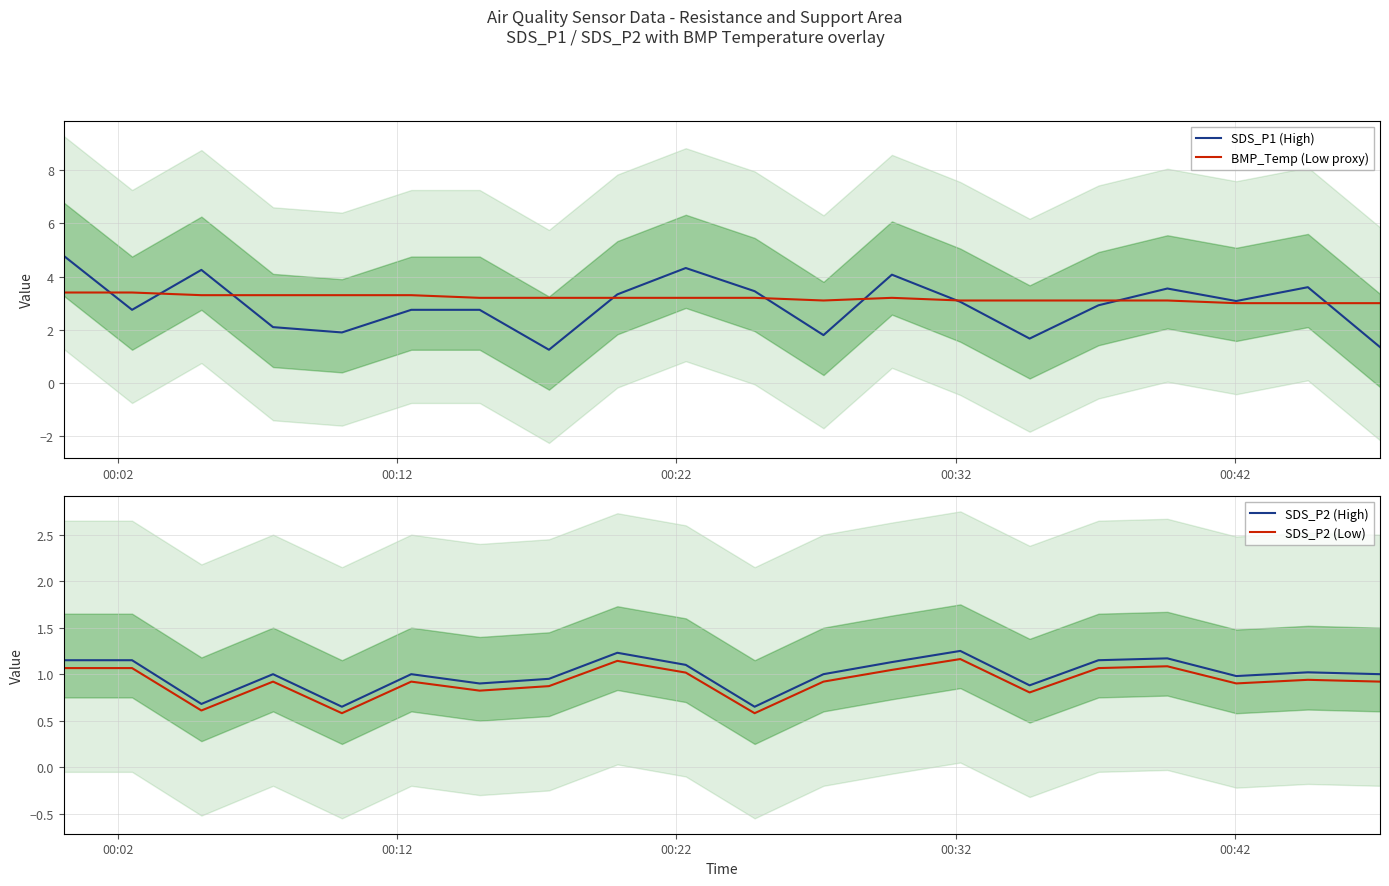

Which series ends up on top after the final intersection of BMP_Temp (Low proxy) and SDS_P1 (High)?

BMP_Temp (Low proxy)